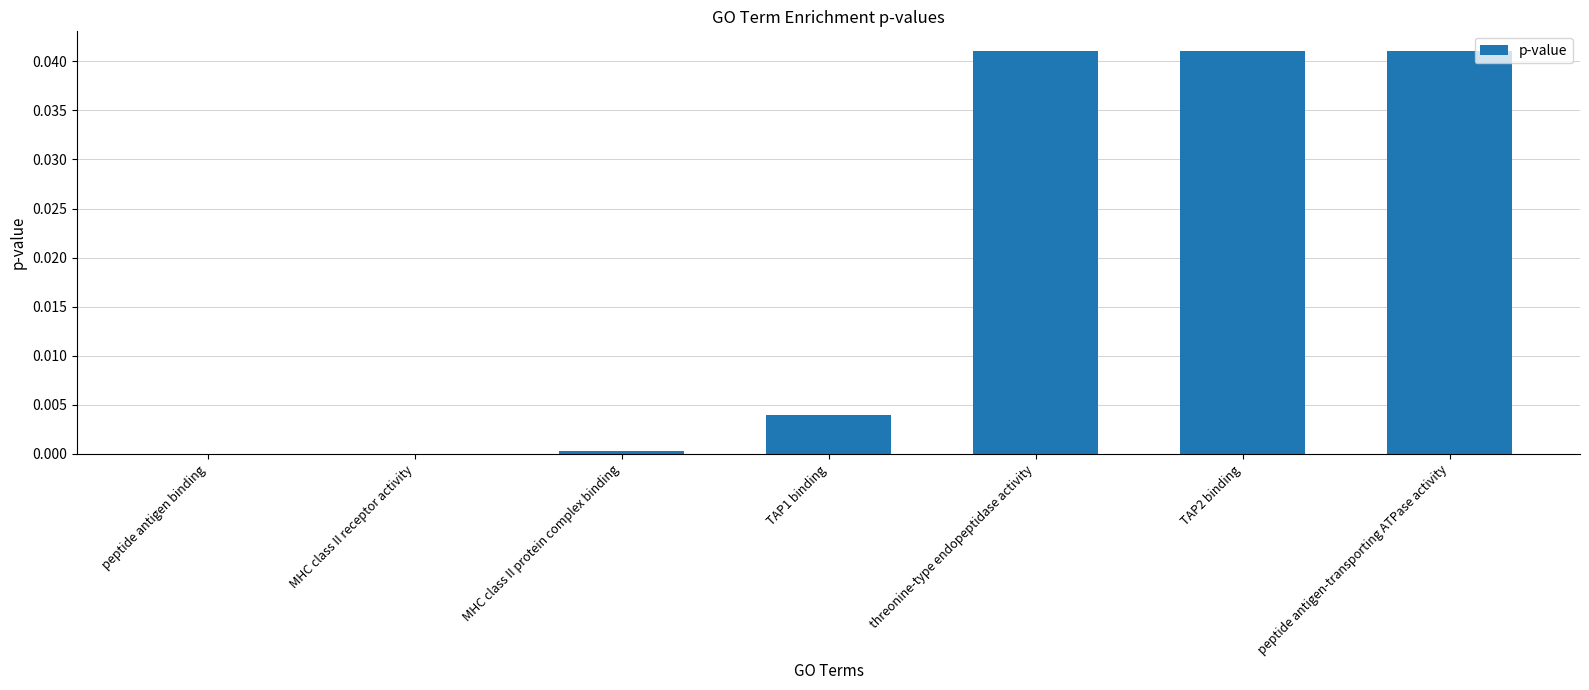

Between peptide antigen binding and threonine-type endopeptidase activity, which is larger?

threonine-type endopeptidase activity